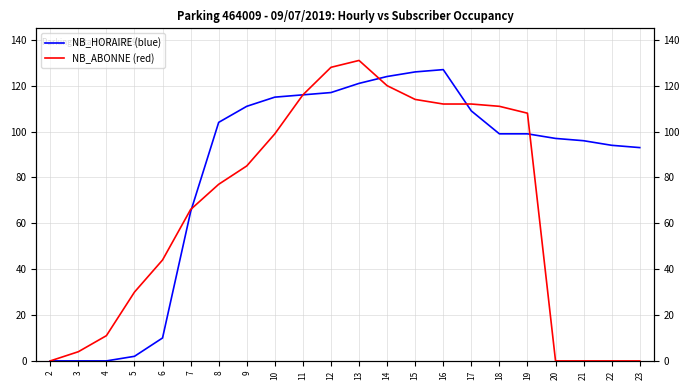

Rank the categories by NB_ABONNE value from lowest to highest.

2, 20, 21, 22, 23, 3, 4, 5, 6, 7, 8, 9, 10, 19, 18, 16, 17, 15, 11, 14, 12, 13